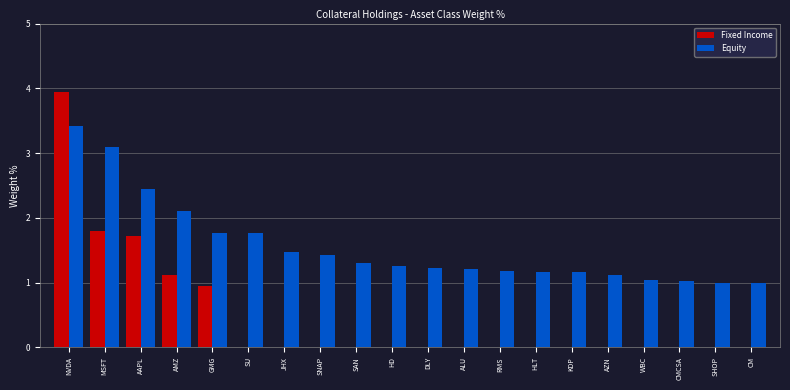

What is the sum of the Equity values at WBC and MSFT?

4.1